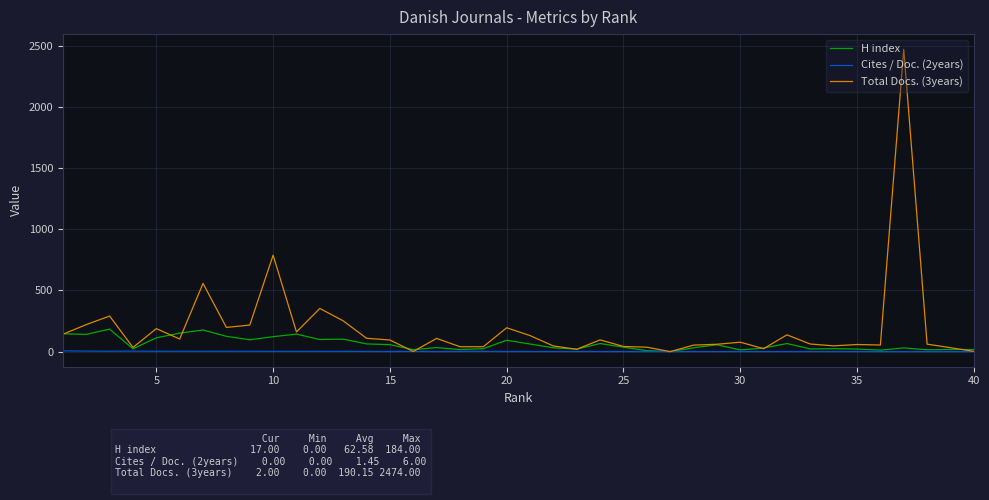

How many lines are shown in the chart?

3